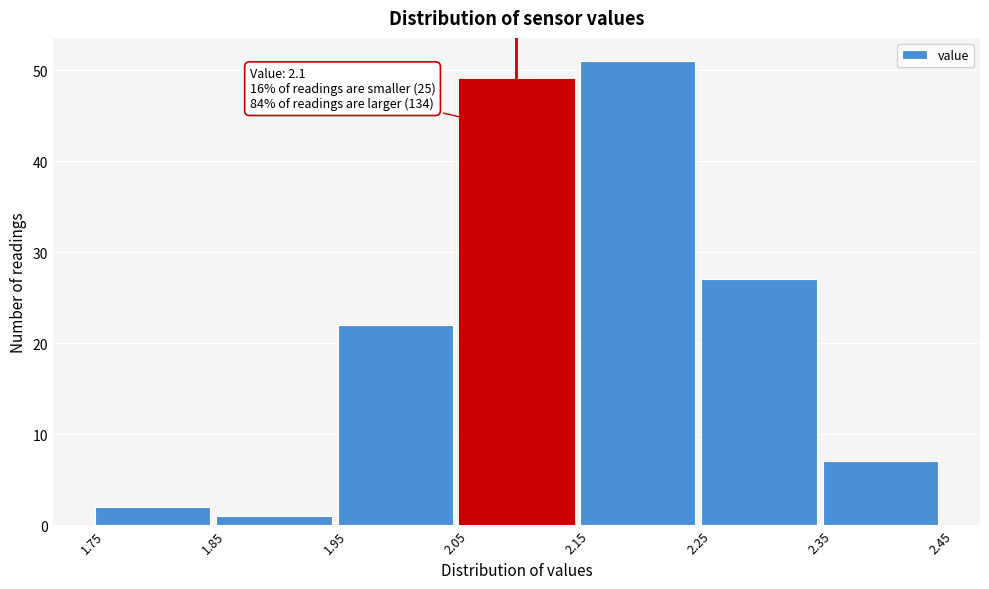

Over which range of the x-axis is the bar tallest?

2.15 to 2.25